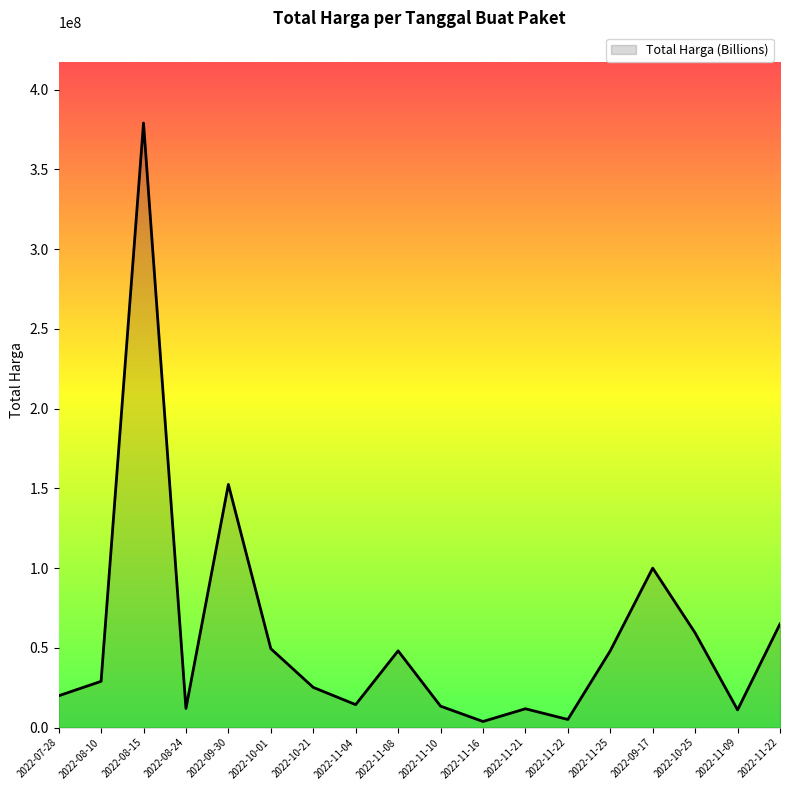

How many interior local valleys (lower than both neighbors) does the data have?

5